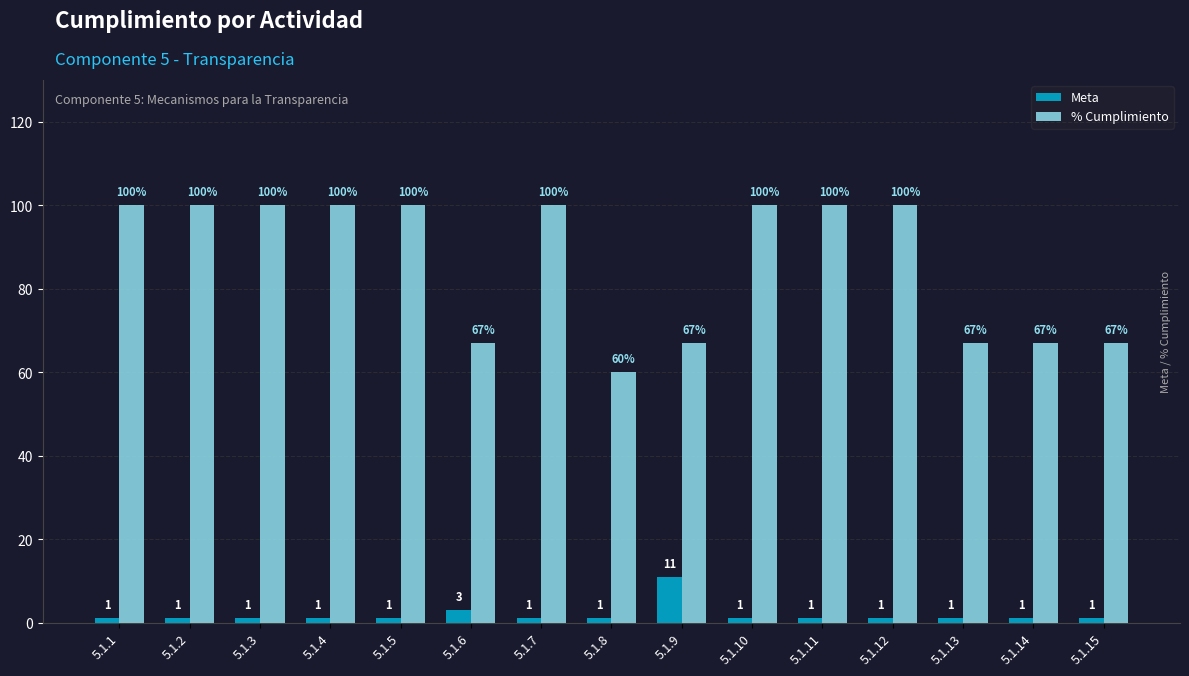

At 5.1.6, list the series in order from smallest to largest.

Meta, % Cumplimiento